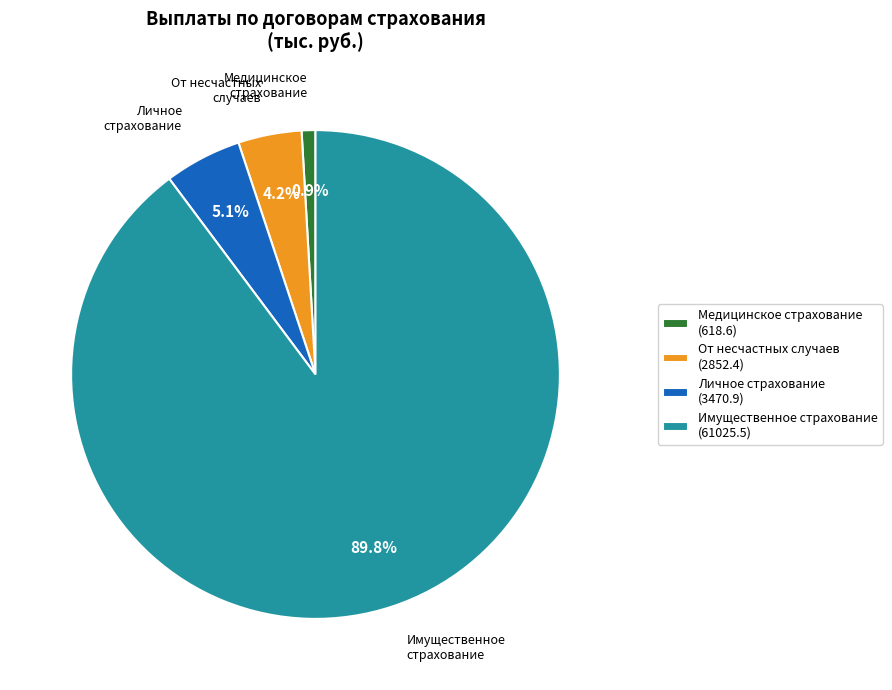

Is there a majority slice in this chart?

Yes